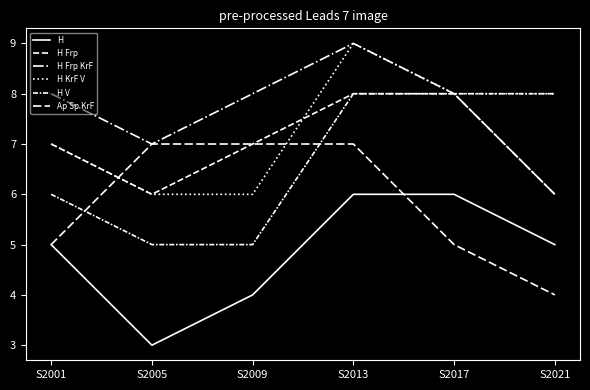

Reading left to right, transcribe all the data shown in this chart.

H: S2001=5	S2005=3	S2009=4	S2013=6	S2017=6	S2021=5
H Frp: S2001=7	S2005=6	S2009=7	S2013=8	S2017=8	S2021=6
H Frp KrF: S2001=8	S2005=7	S2009=8	S2013=9	S2017=8	S2021=6
H KrF V: S2001=7	S2005=6	S2009=6	S2013=9	S2017=8	S2021=8
H V: S2001=6	S2005=5	S2009=5	S2013=8	S2017=8	S2021=8
Ap Sp KrF: S2001=5	S2005=7	S2009=7	S2013=7	S2017=5	S2021=4